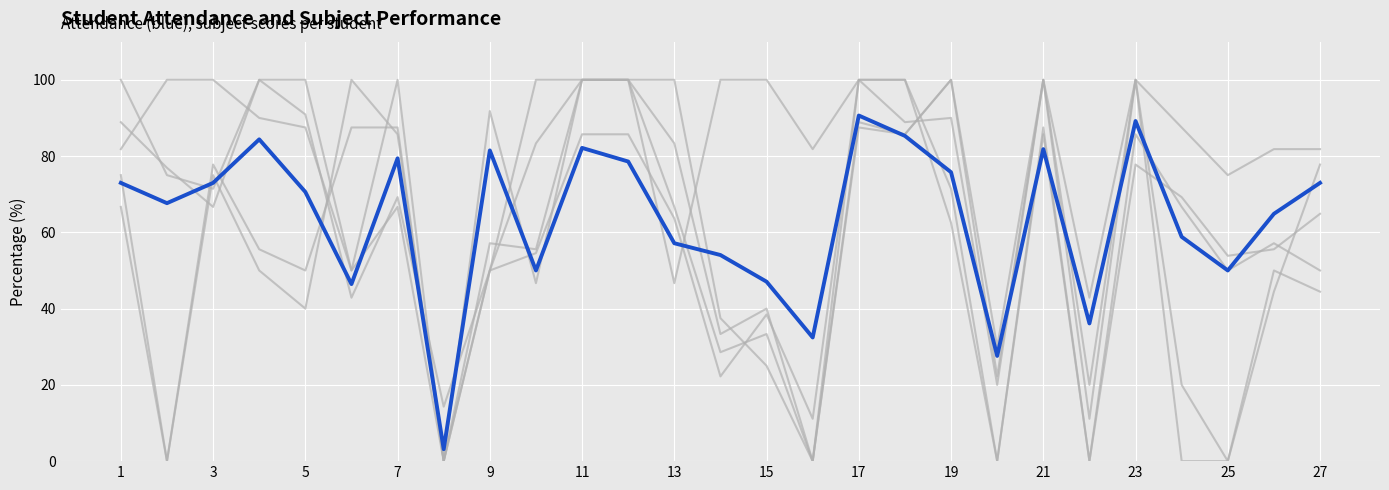

Is this an area chart (filled region under the line)?

No